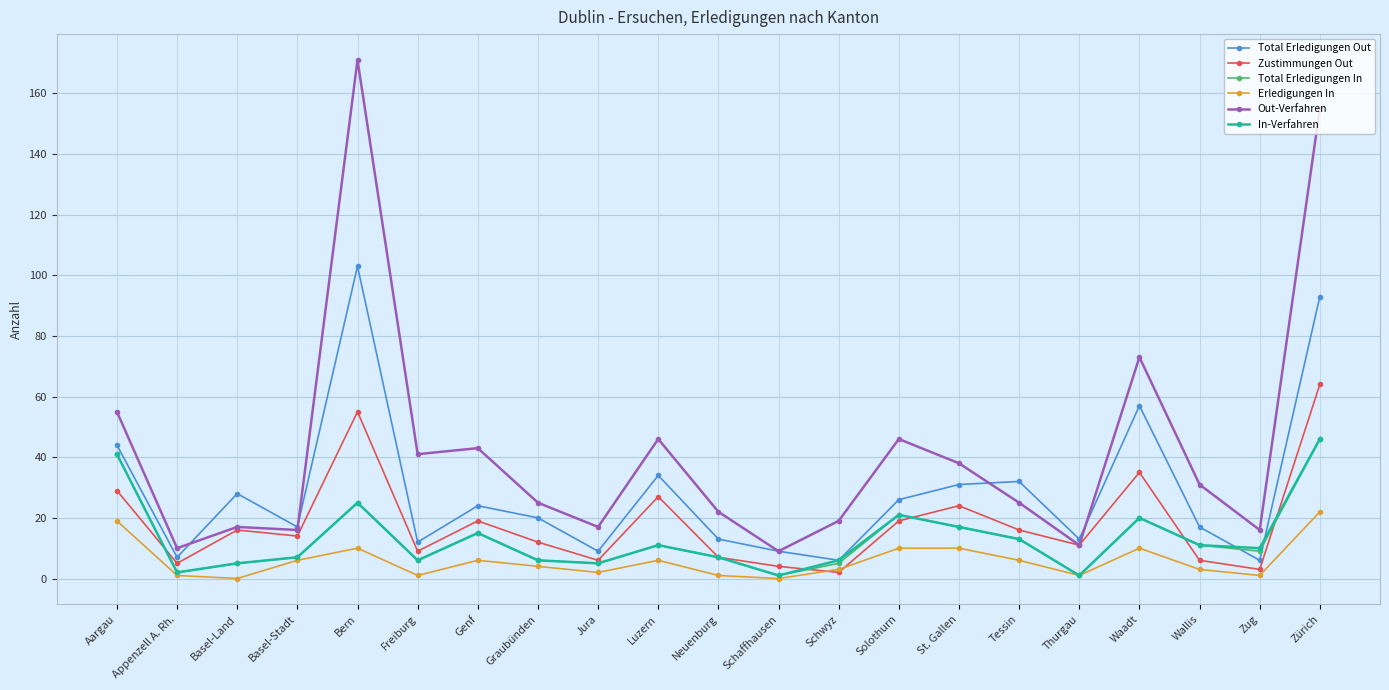

Which series changed the most between Jura and Tessin?

Total Erledigungen Out